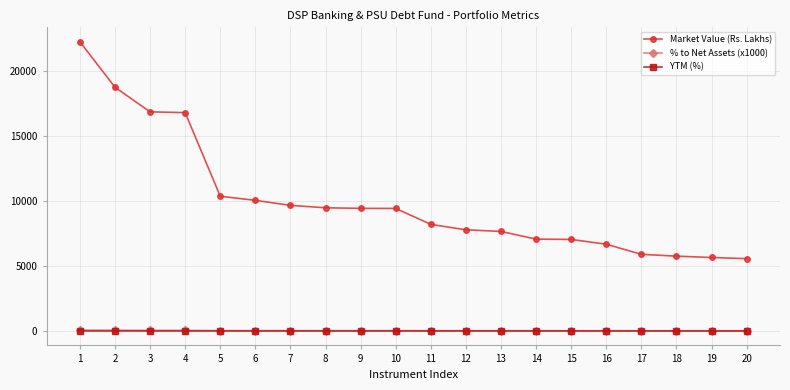

Where is Market Value (Rs. Lakhs) nearest to the value 13905?

4